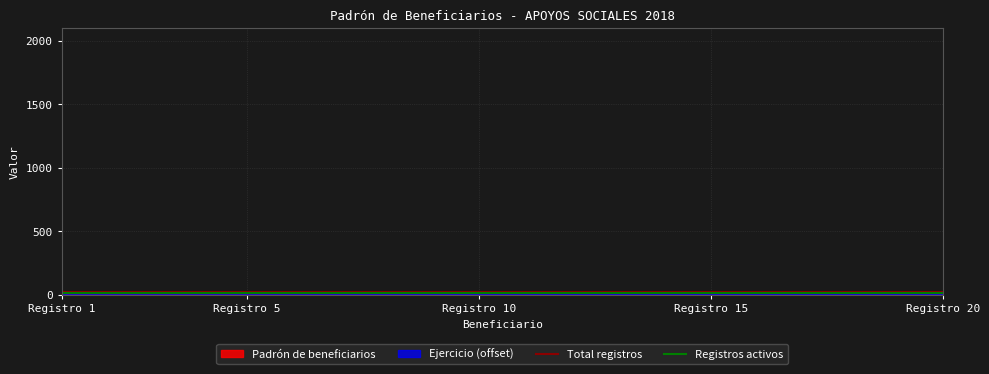

What is the minimum value shown in the chart?

15